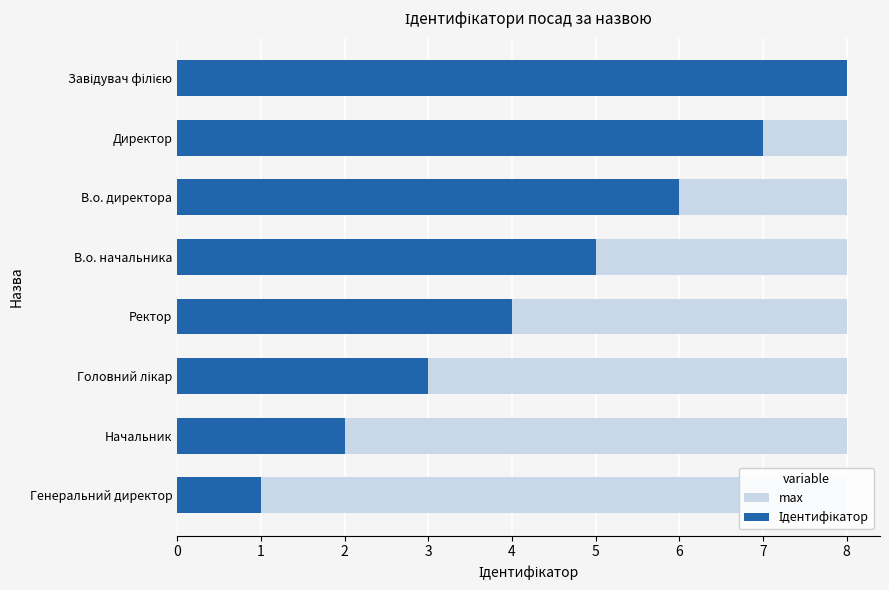

Rank the series by their maximum value, from highest to lowest.

Ідентифікатор, max